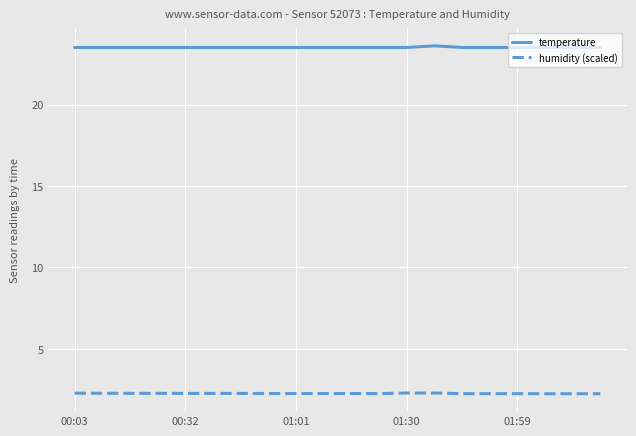

How many lines are shown in the chart?

2